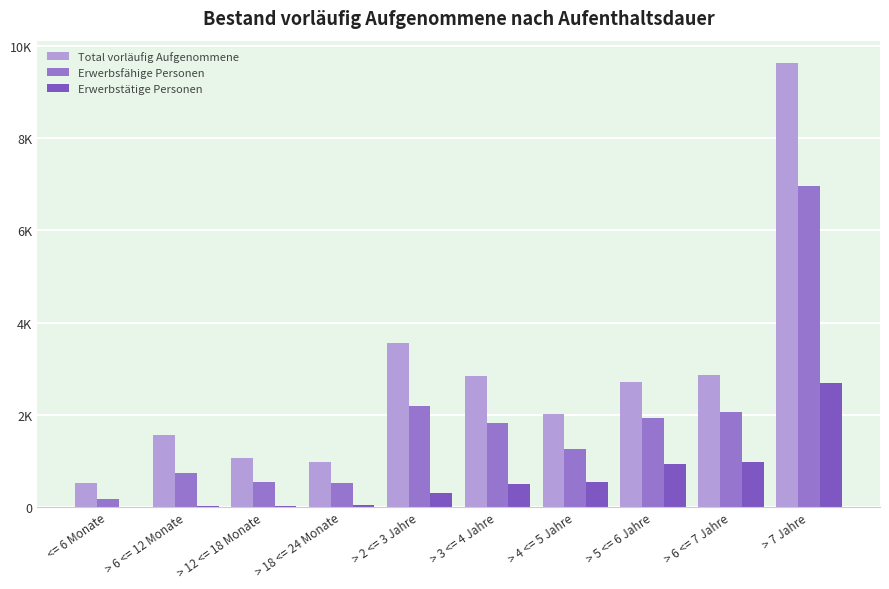

Does the chart contain stacked bars?

No